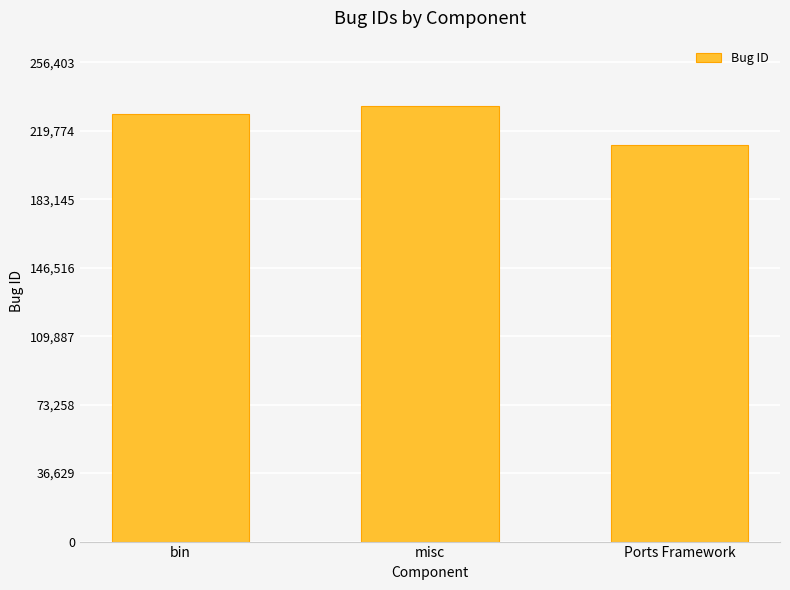

How many values are between 212319 and 233094?

3